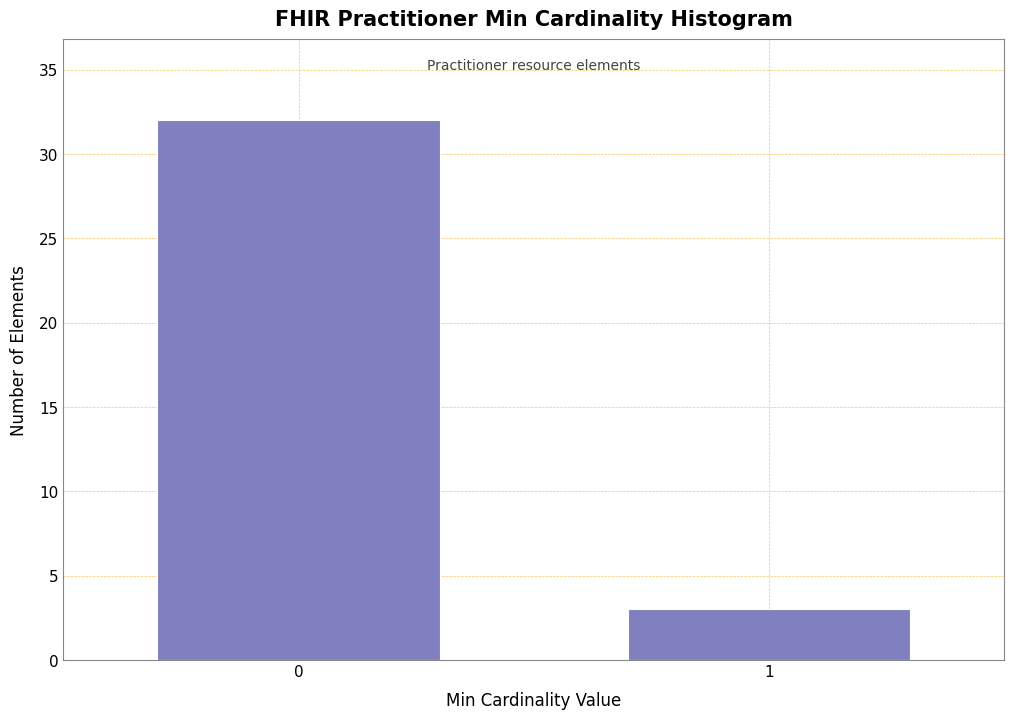

Reading left to right, what are all the values shown in this chart?

32	3